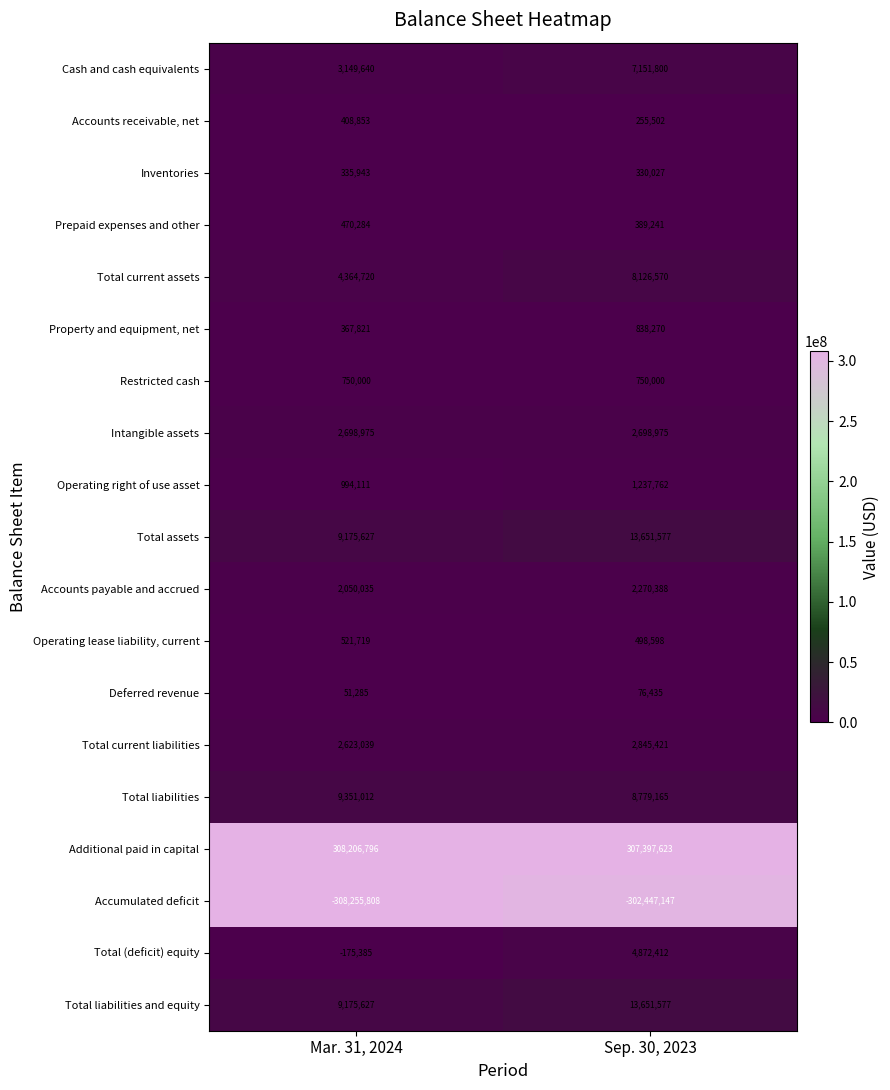

The Cash and cash equivalents series shows 2512455 at Sep. 30, 2023. True or false?

False